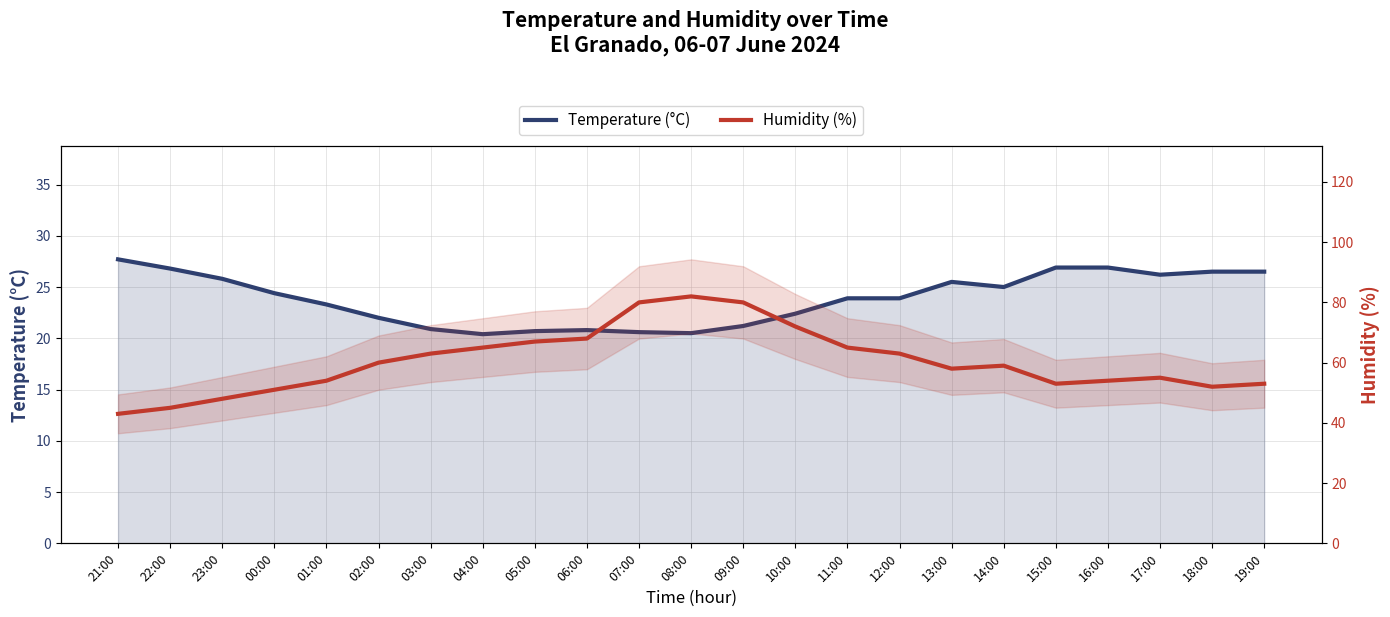

How many series are shown in this chart?

2